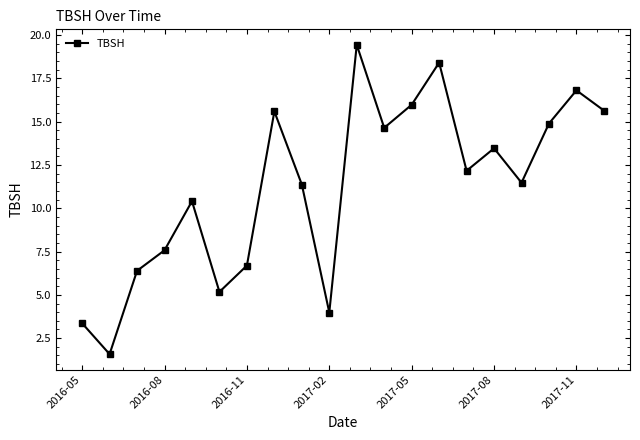

True or false: the data has more than 0 interior local peaks.

True